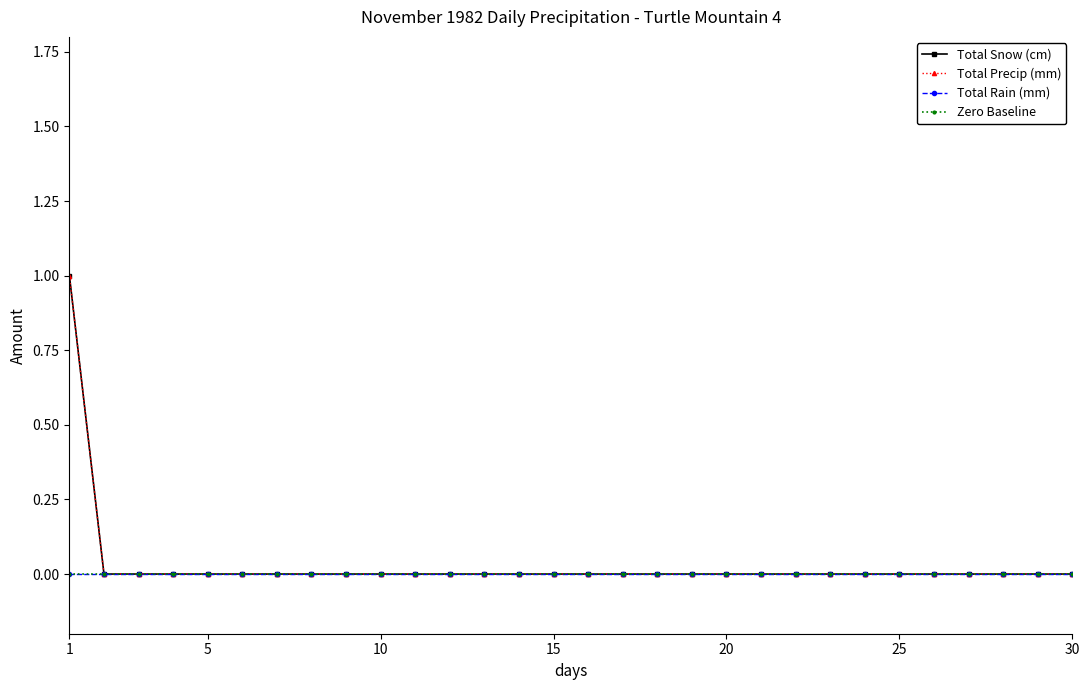

True or false: Total Rain (mm) and Total Snow (cm) intersect in this chart.

False